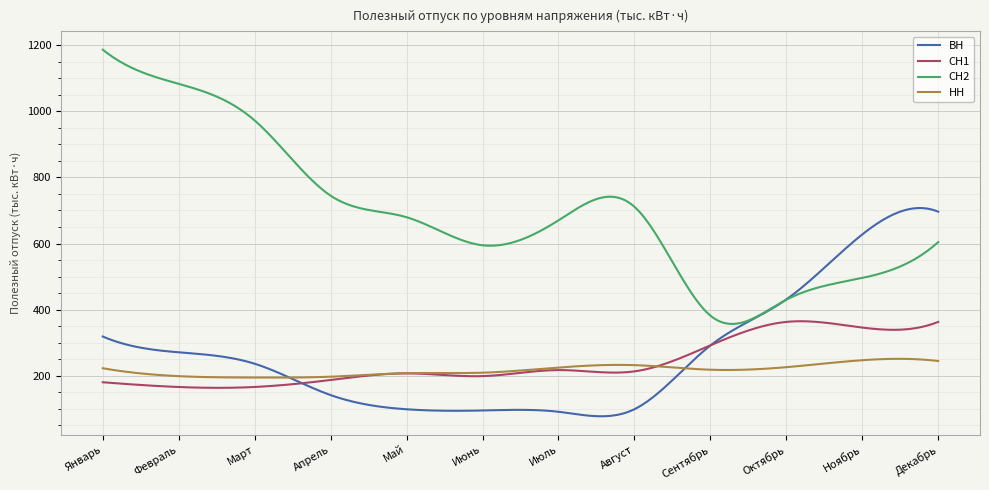

Which series has the largest range (max minus min)?

СН2